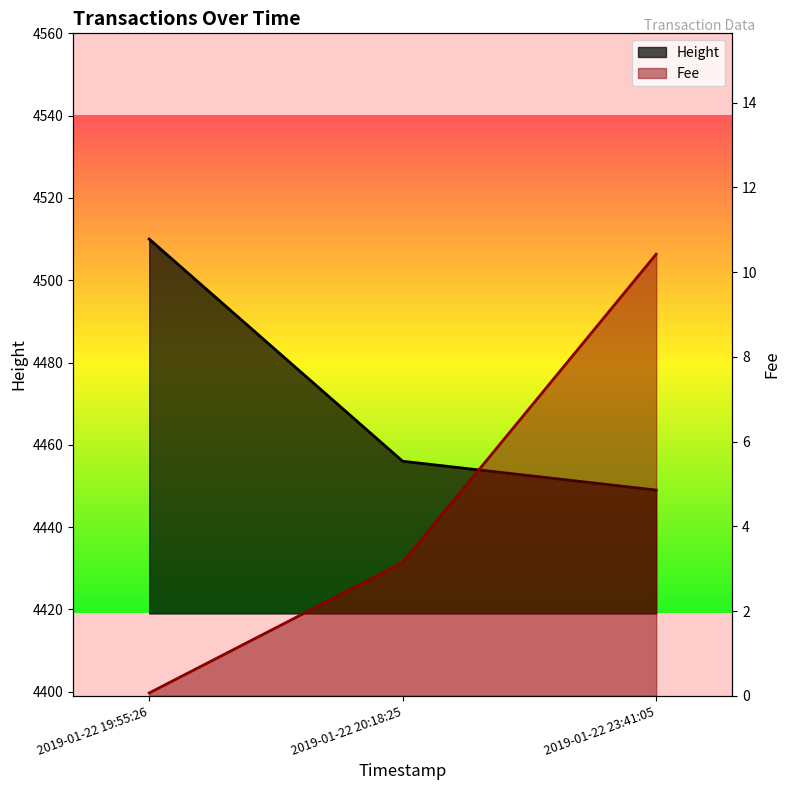

What is the value of the Fee point at the 2nd from the left?

3.1